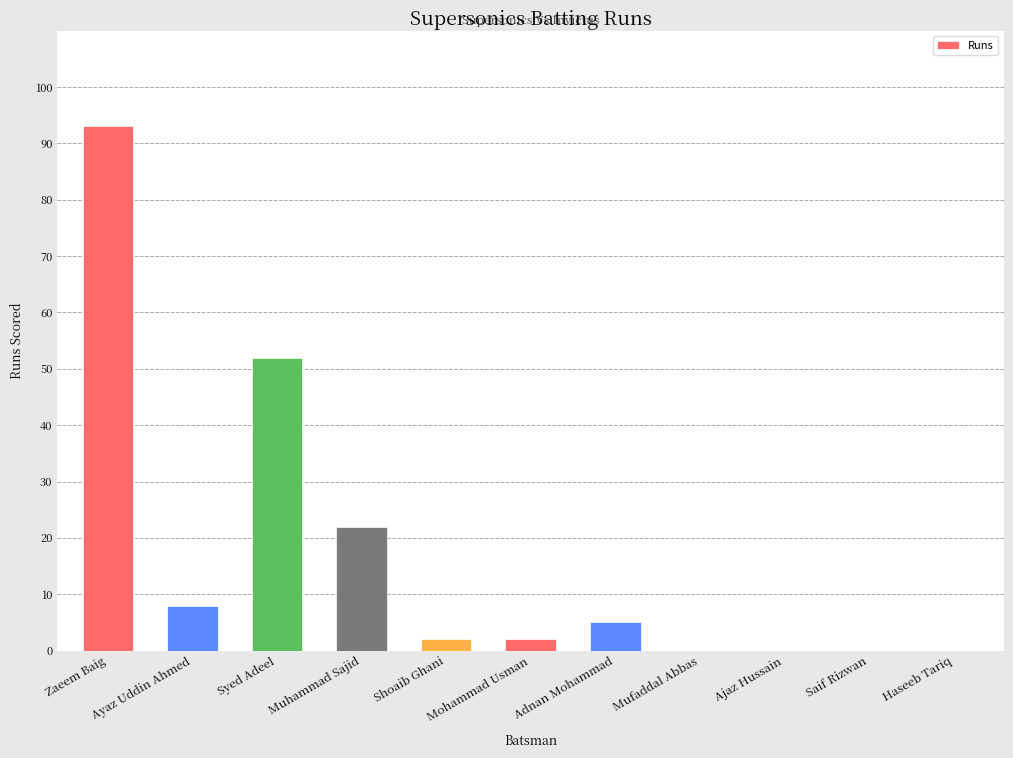

Is it true that the value at Ayaz Uddin Ahmed is 8?

True